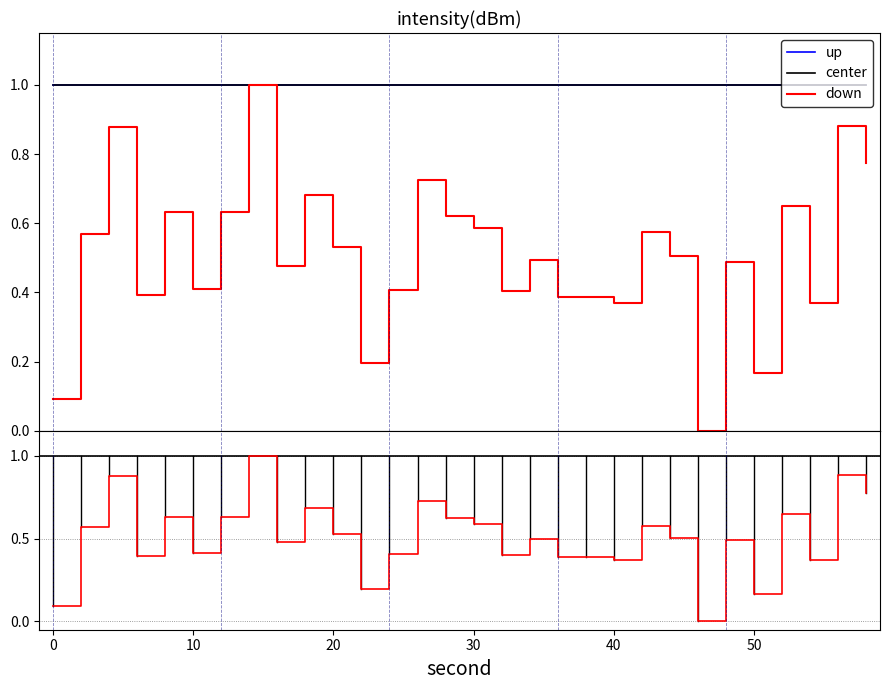

What is the value of the 21st point from the left?

0.4